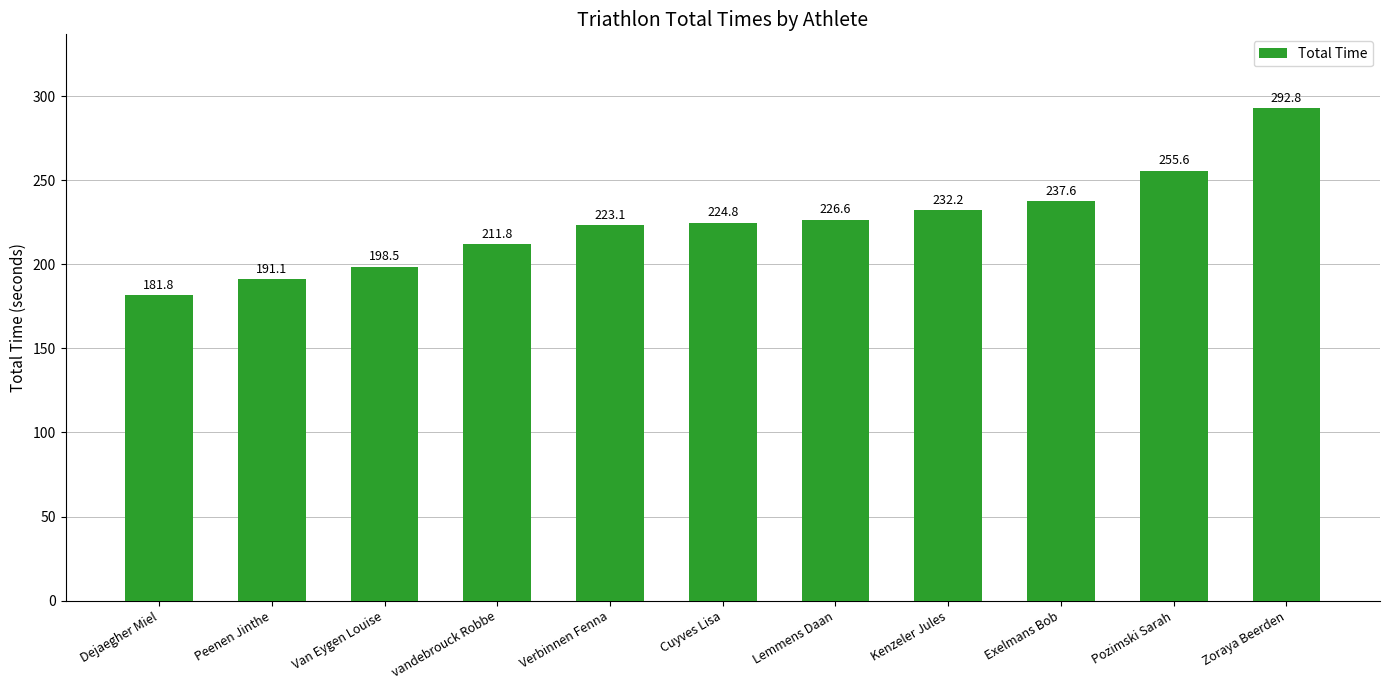

What is the ratio of the value at Van Eygen Louise to the value at Pozimski Sarah?

0.8